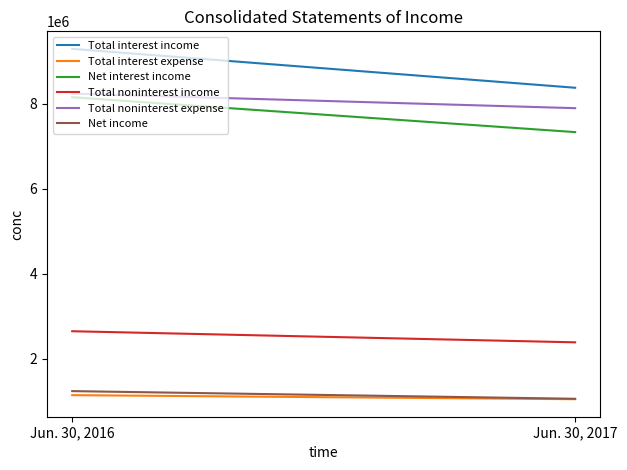

What is the average value of the Total noninterest expense series?

8069698